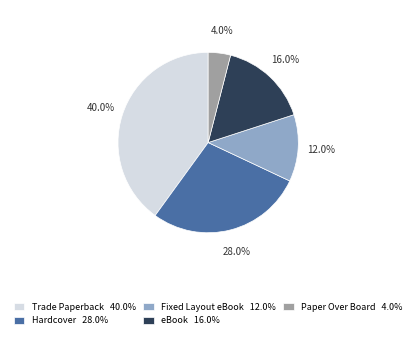

Does any single category account for the majority?

No